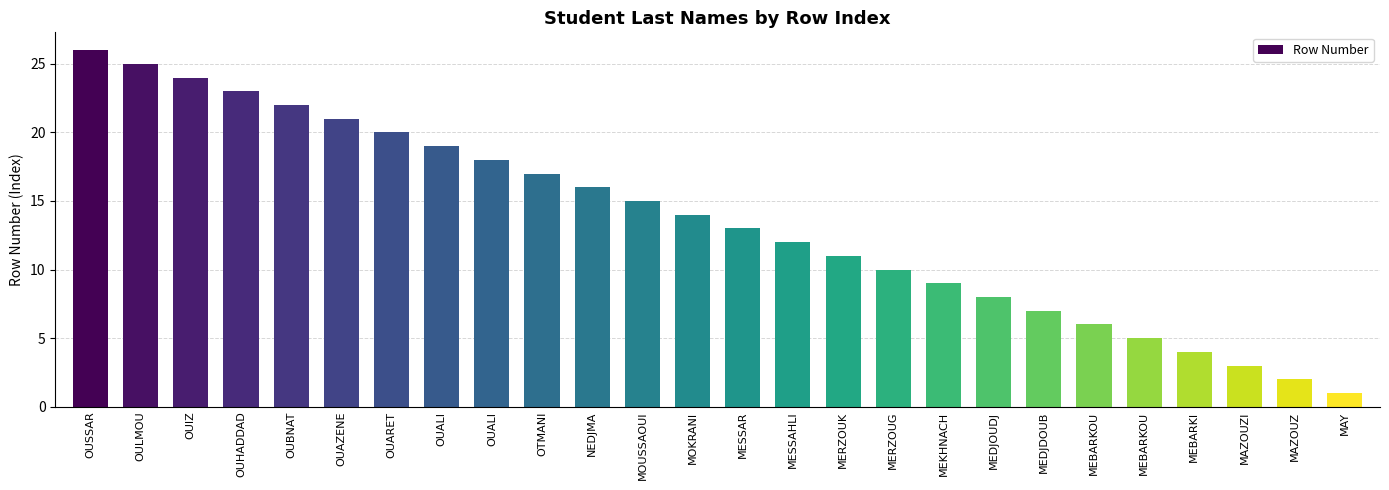

What is the value of the 9th bar from the left?

19